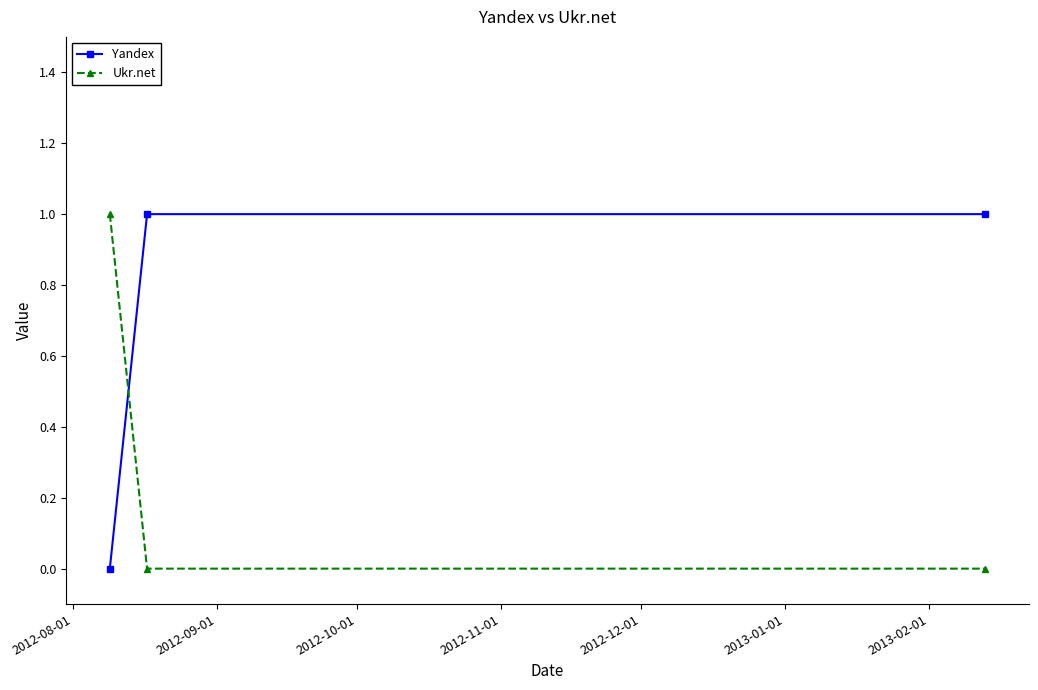

Which series has the largest total across all categories?

Yandex